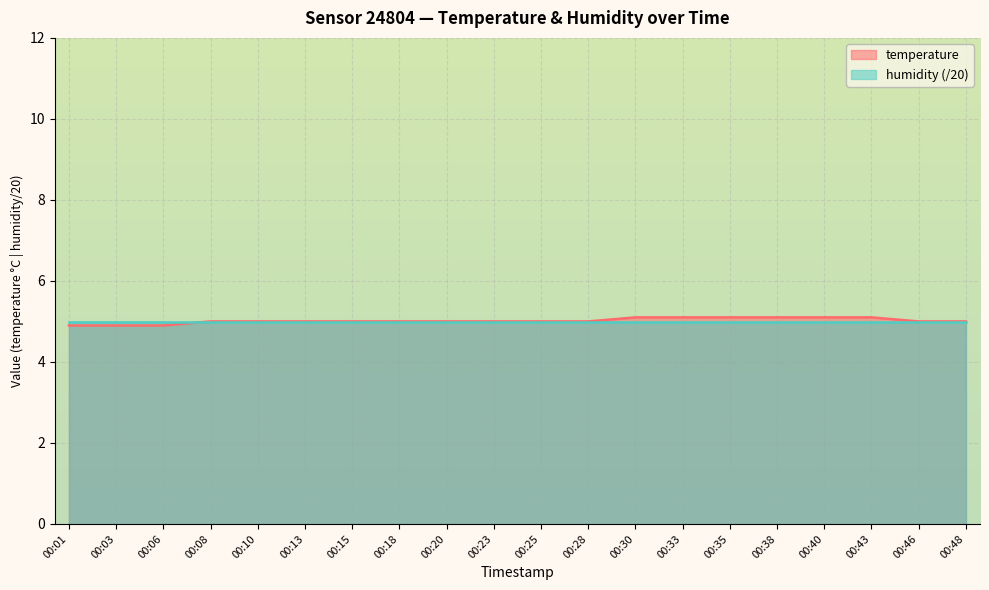

What is the value of the 14th point from the left?

5.1